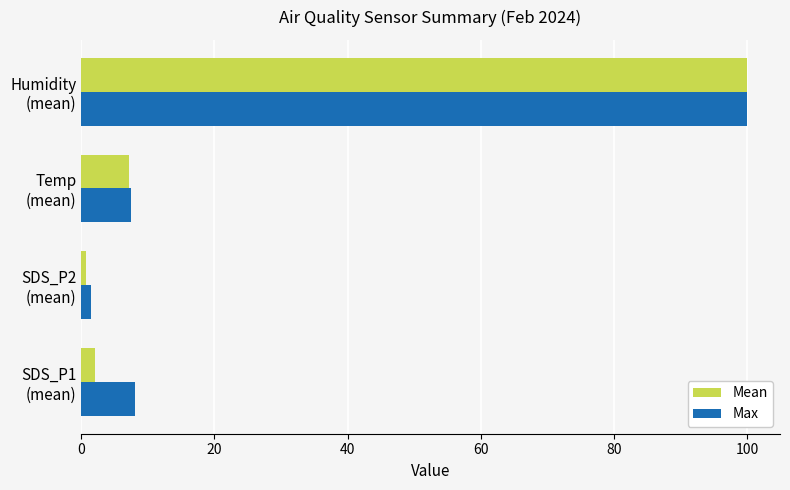

What is the average value of the Mean series?

27.5